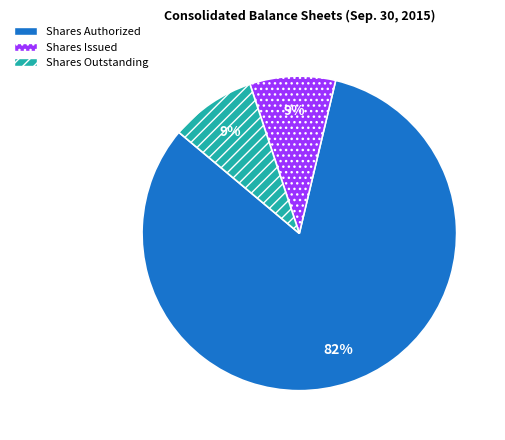

Does any single category account for the majority?

Yes